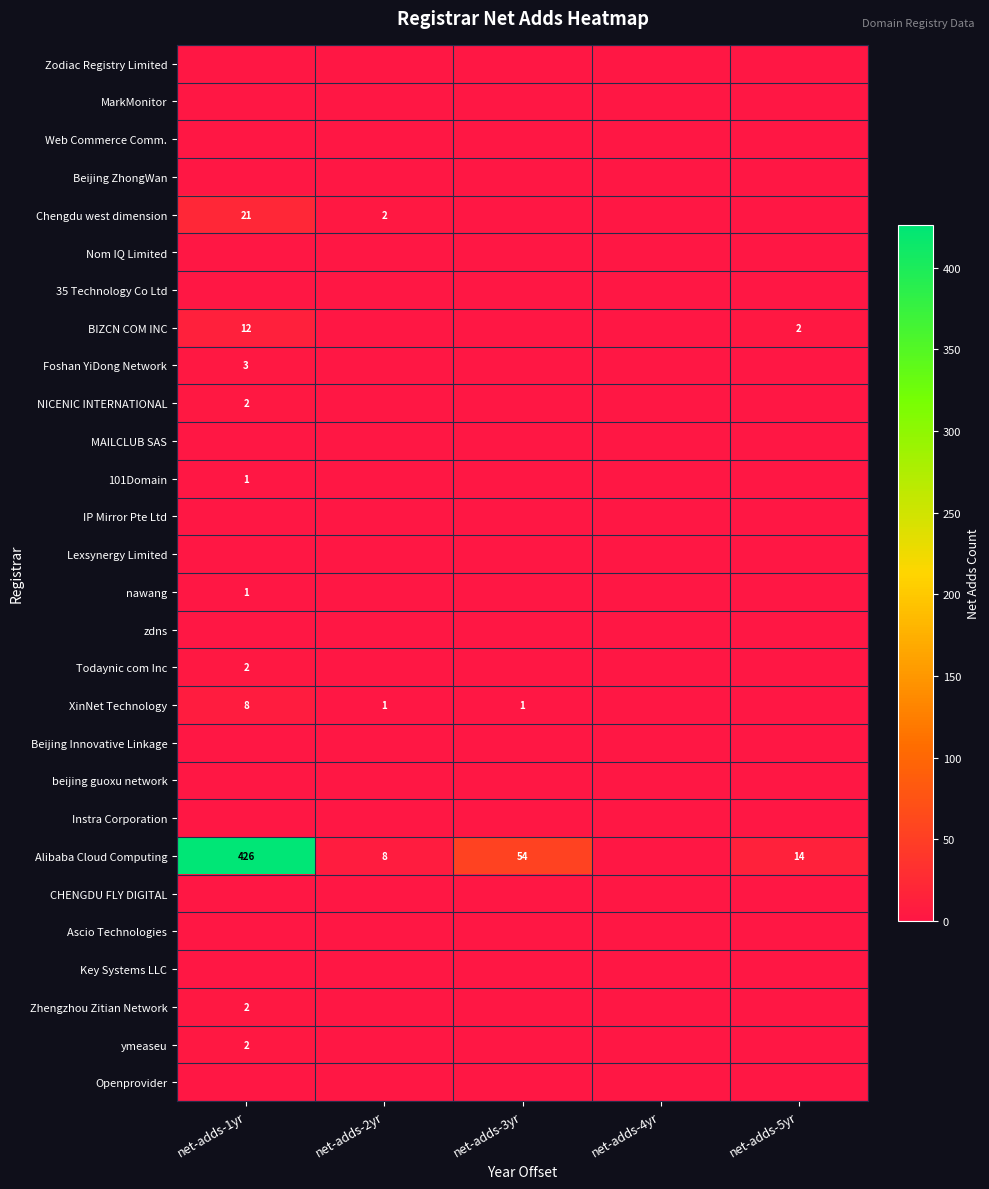

At which category is the sum across all series the highest?

net-adds-1yr